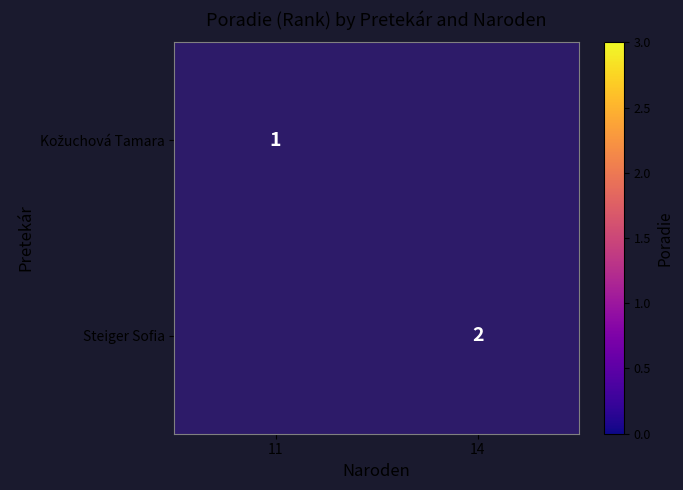

Is it true that Steiger Sofia equals 3 at 14?

False